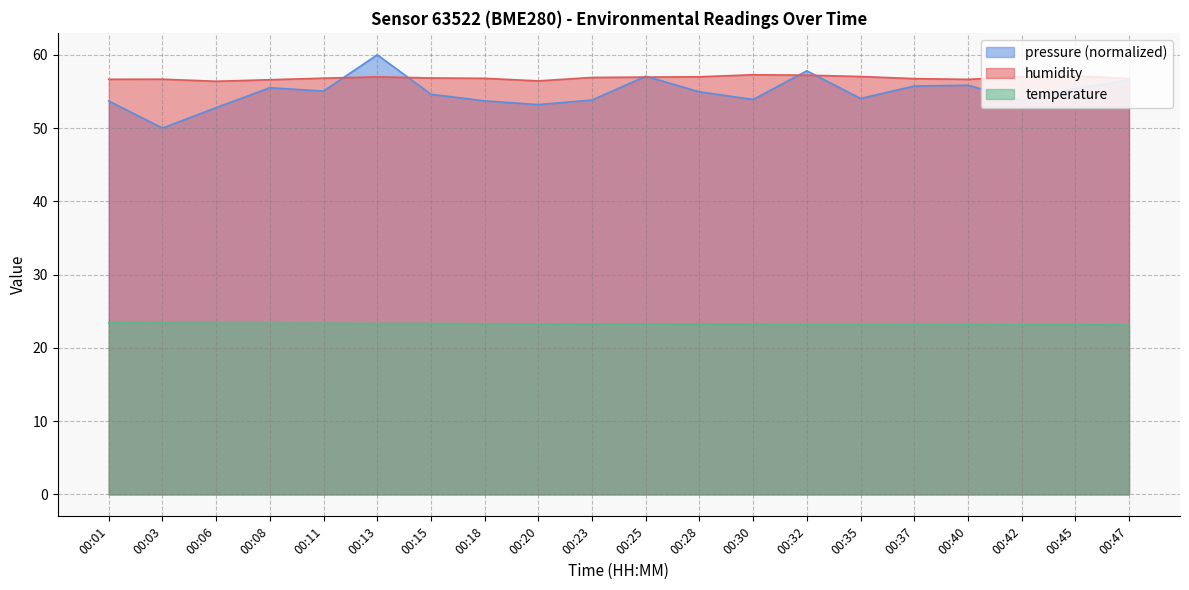

Reading left to right, extract all data points from this chart.

temperature: 23.4	23.4	23.4	23.4	23.4	23.3	23.3	23.3	23.3	23.3	23.3	23.2	23.2	23.2	23.2	23.2	23.2	23.1	23.1	23.1
humidity: 56.7	56.7	56.4	56.6	56.8	57.0	56.8	56.8	56.4	56.9	57.0	57.0	57.3	57.2	57.0	56.8	56.6	57.0	57.1	56.8
pressure_scaled: 53.7	50.0	52.8	55.5	55.1	60.0	54.6	53.7	53.2	53.8	57.1	54.9	53.9	57.8	54.0	55.7	55.9	53.8	55.4	56.6